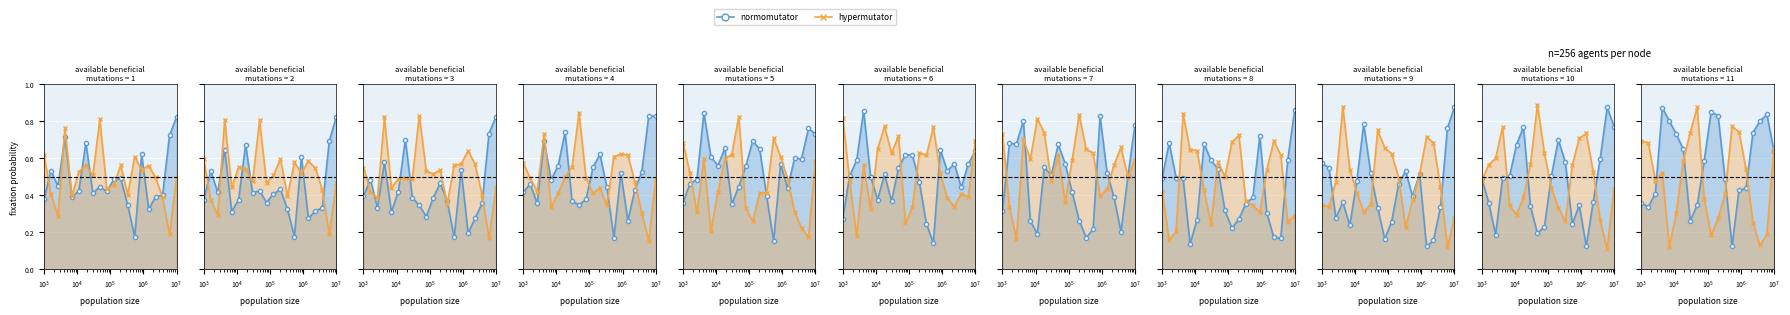

Does the chart display data point markers on the line(s)?

Yes